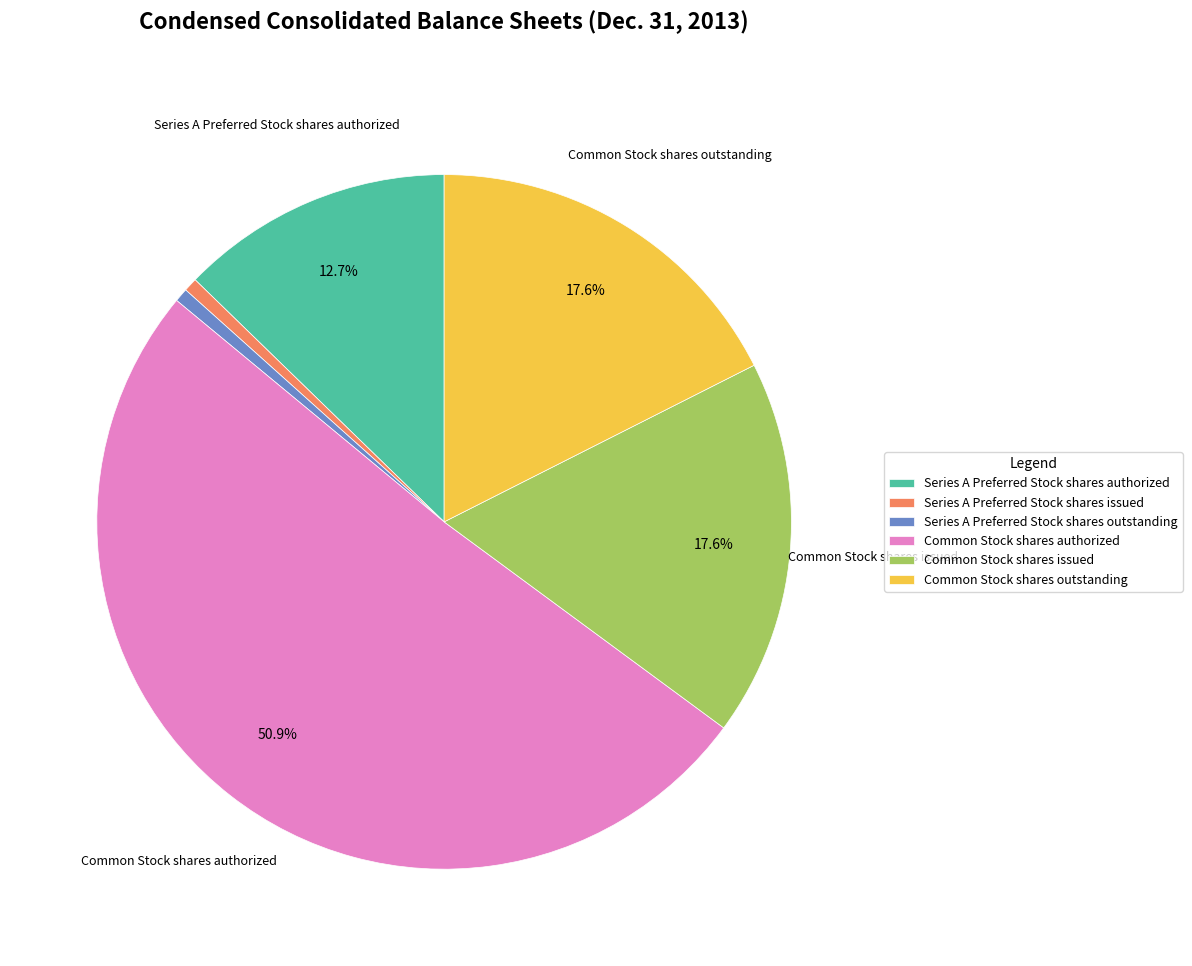

True or false: Series A Preferred Stock shares authorized accounts for 13% of the total.

True